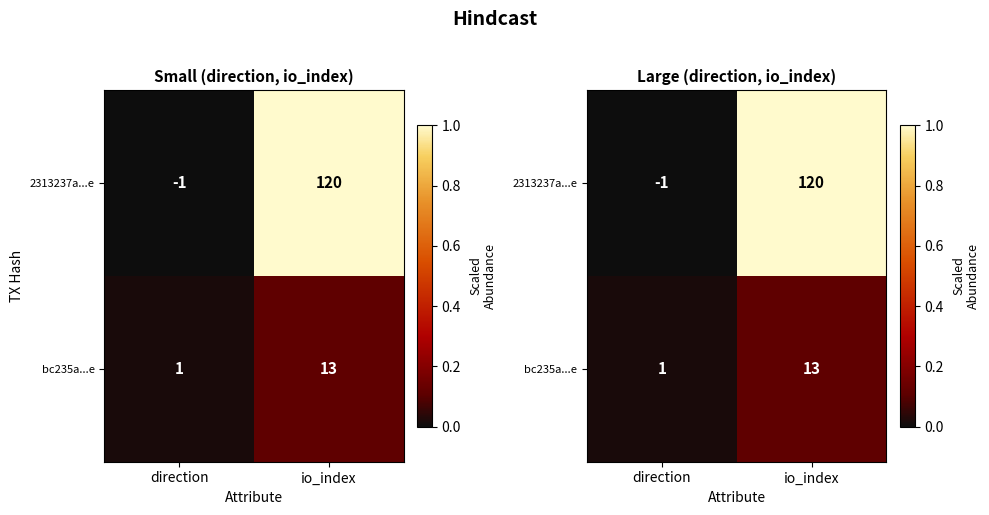

At io_index, list the series in order from smallest to largest.

bc235a...e, 2313237a...e